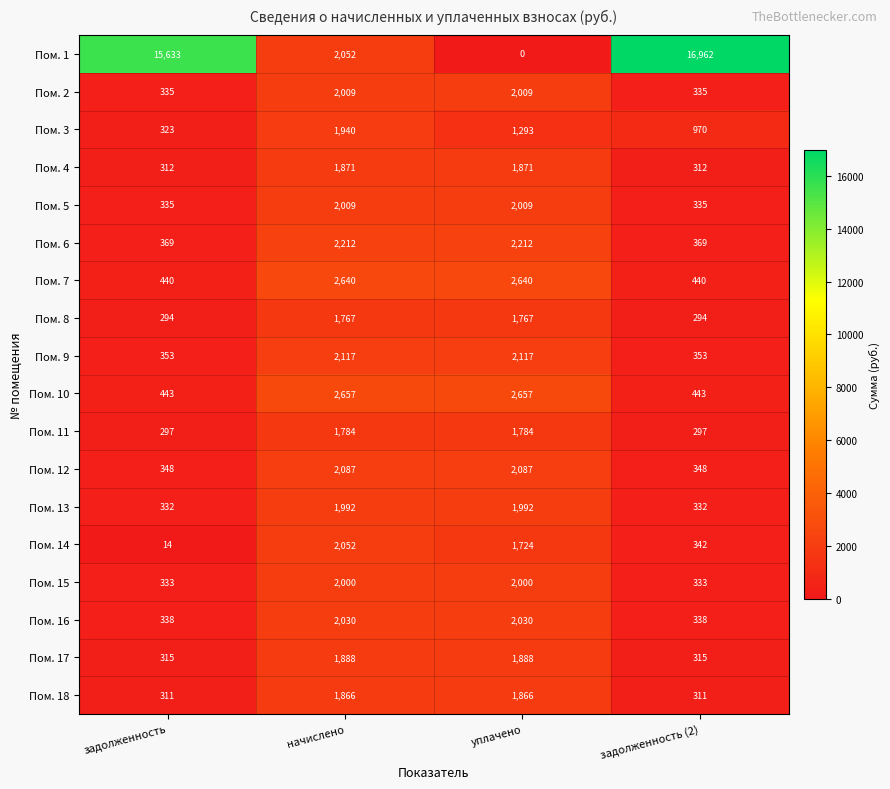

The Пом. 15 series shows 3368 at начислено. True or false?

False